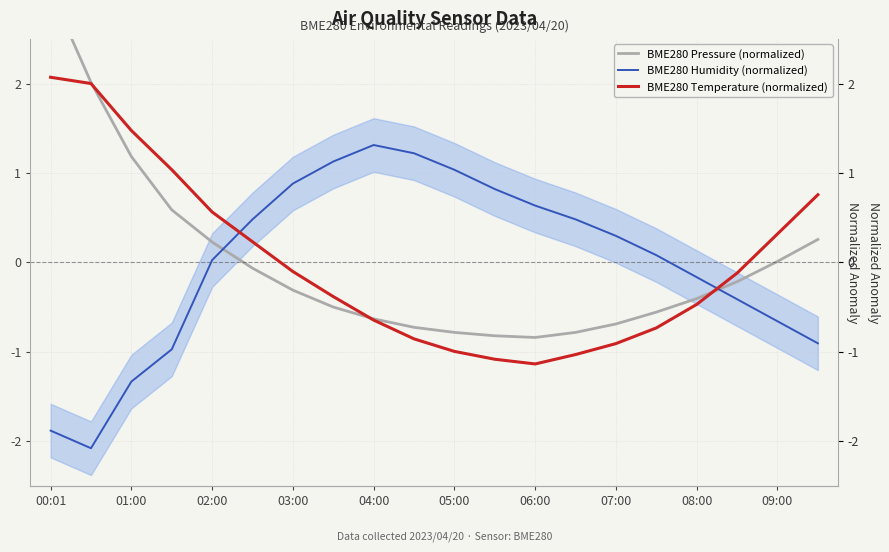

What is the minimum value shown in the chart?

-2.1